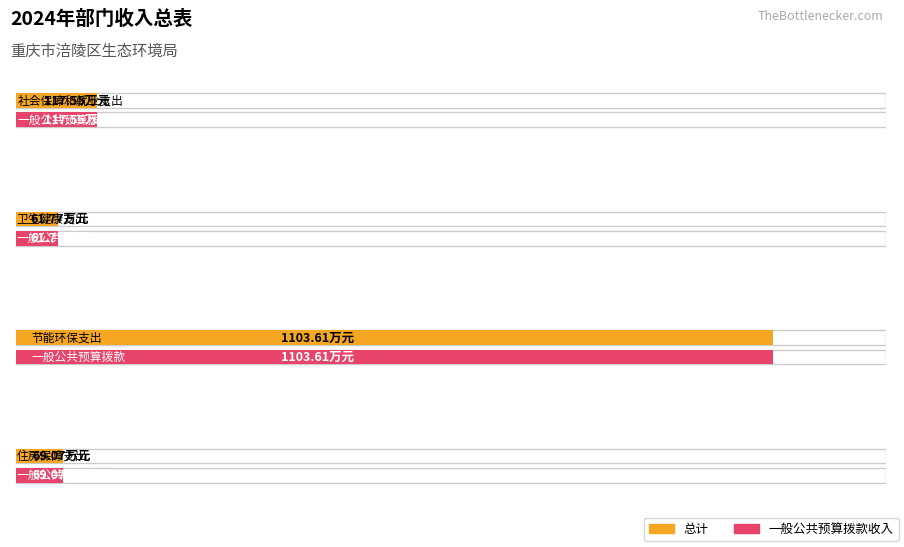

Which has a higher value, 卫生健康支出 or 节能环保支出?

节能环保支出